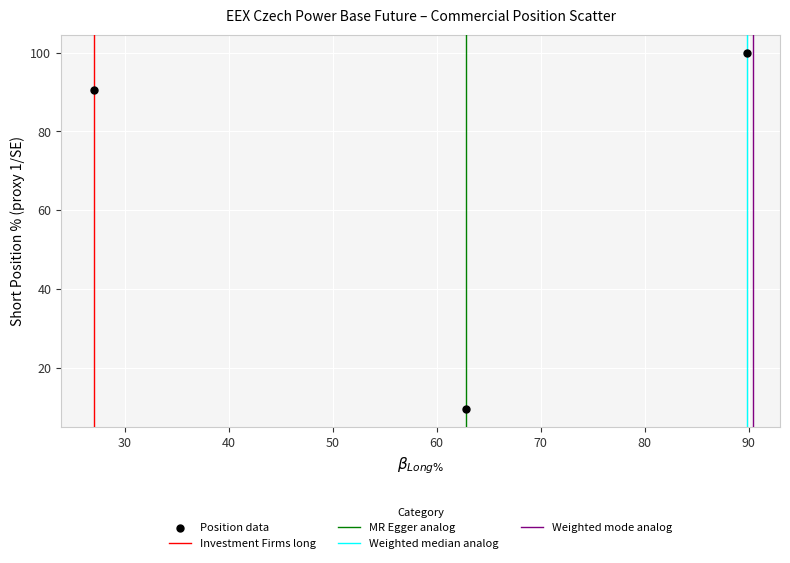

What is the range of X values (max minus min)?

62.8